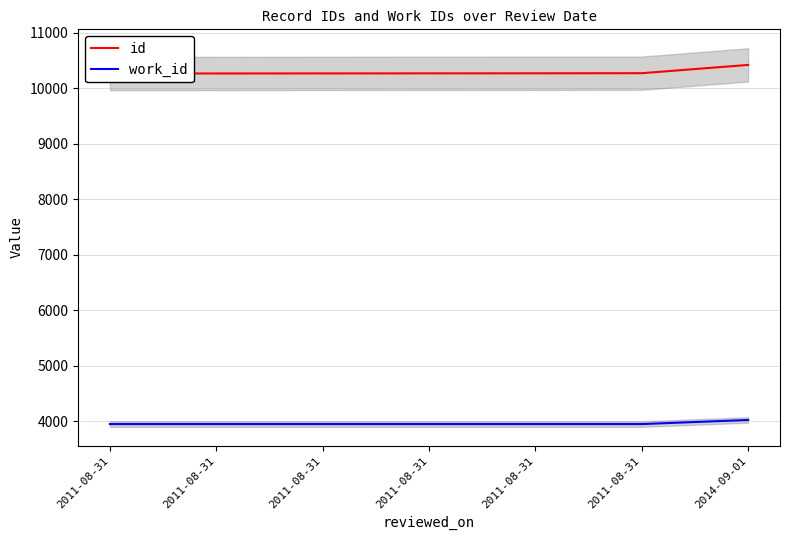

True or false: work_id and id cross at least once.

False